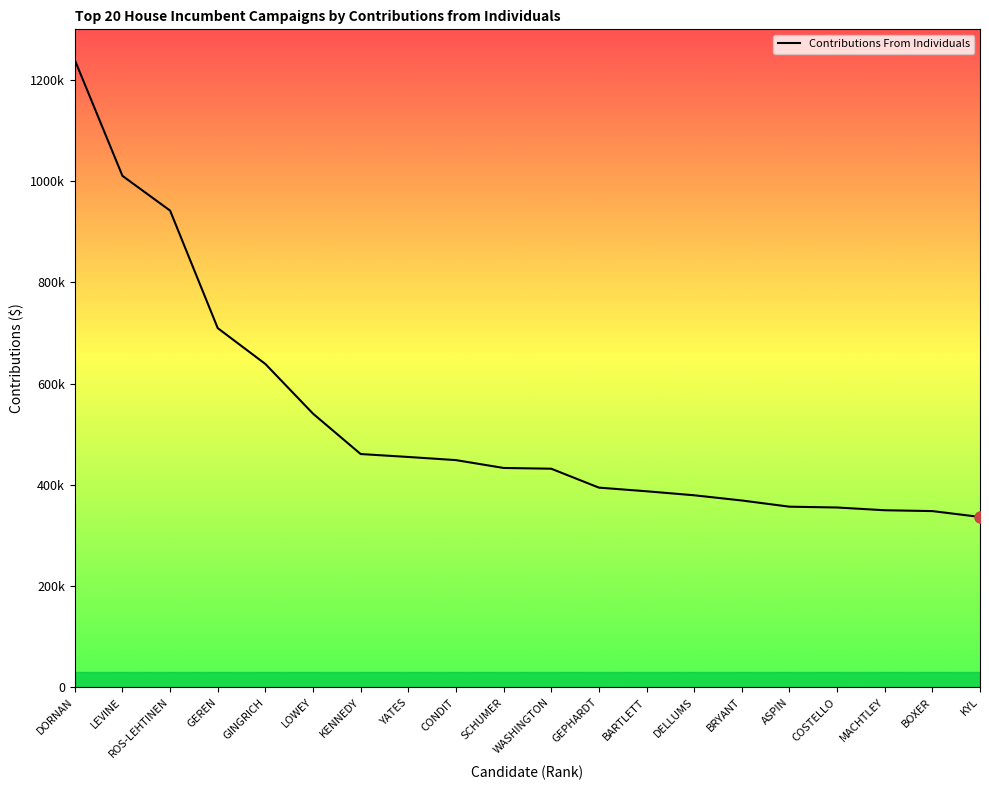

True or false: the data shows 182228 at MACHTLEY.

False